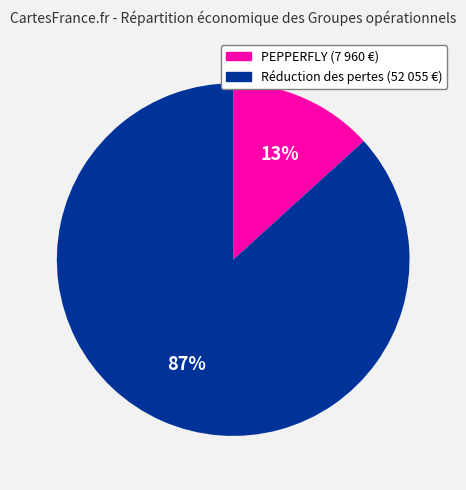

To the nearest percent, what is the average slice percentage?

50%